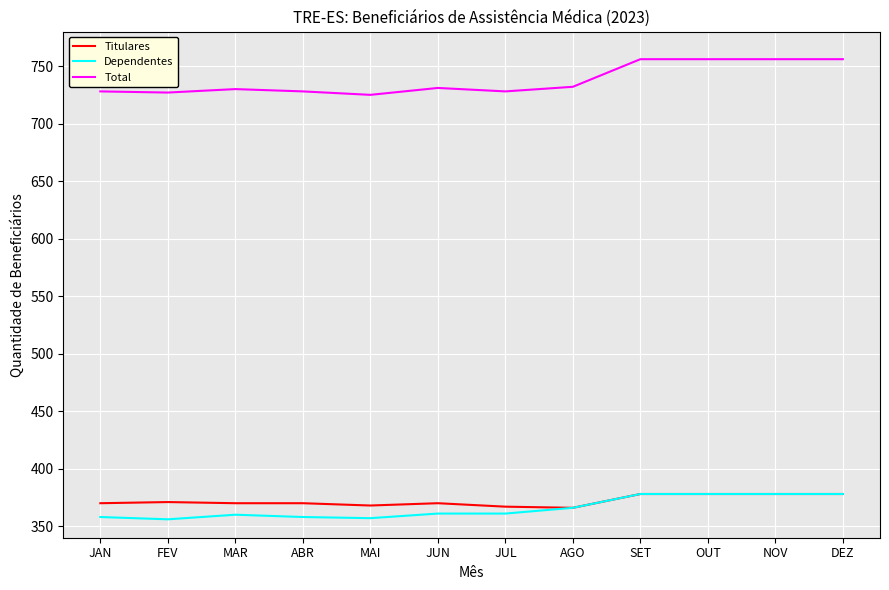

True or false: Titulares has a value of 378 at DEZ.

True